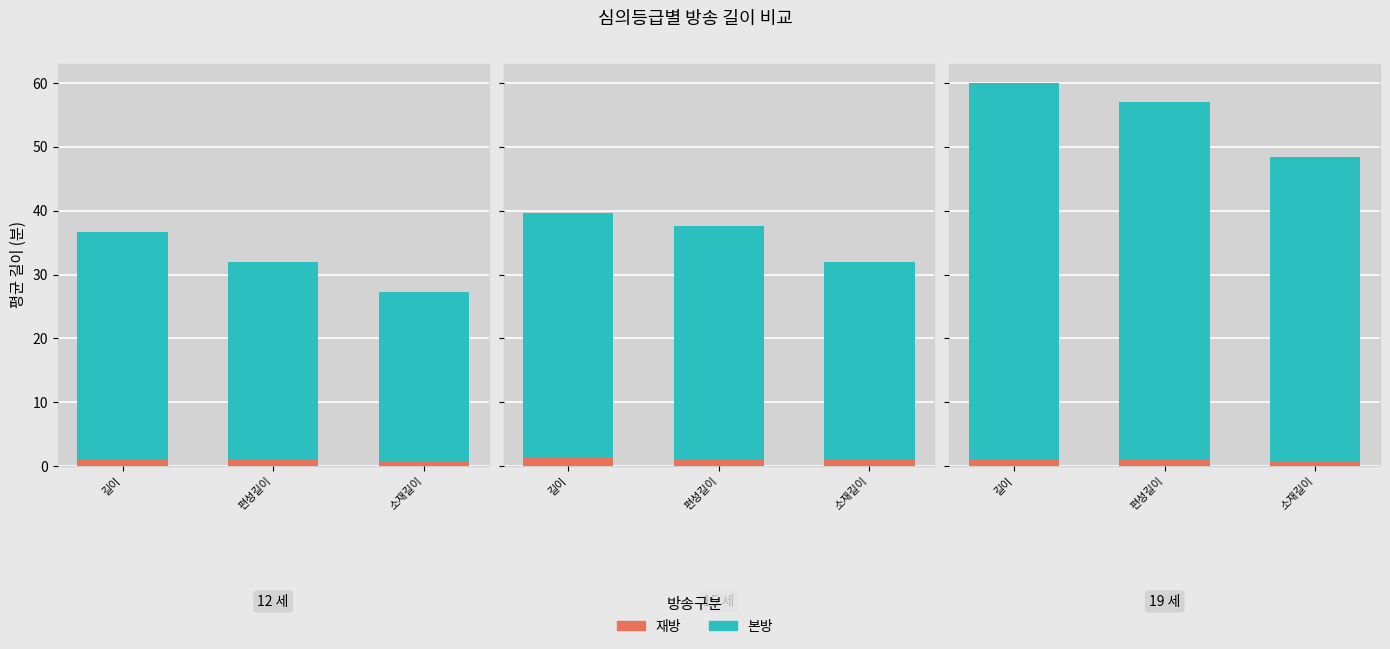

Is it true that 재방 equals 0.8 at 소재길이?

True